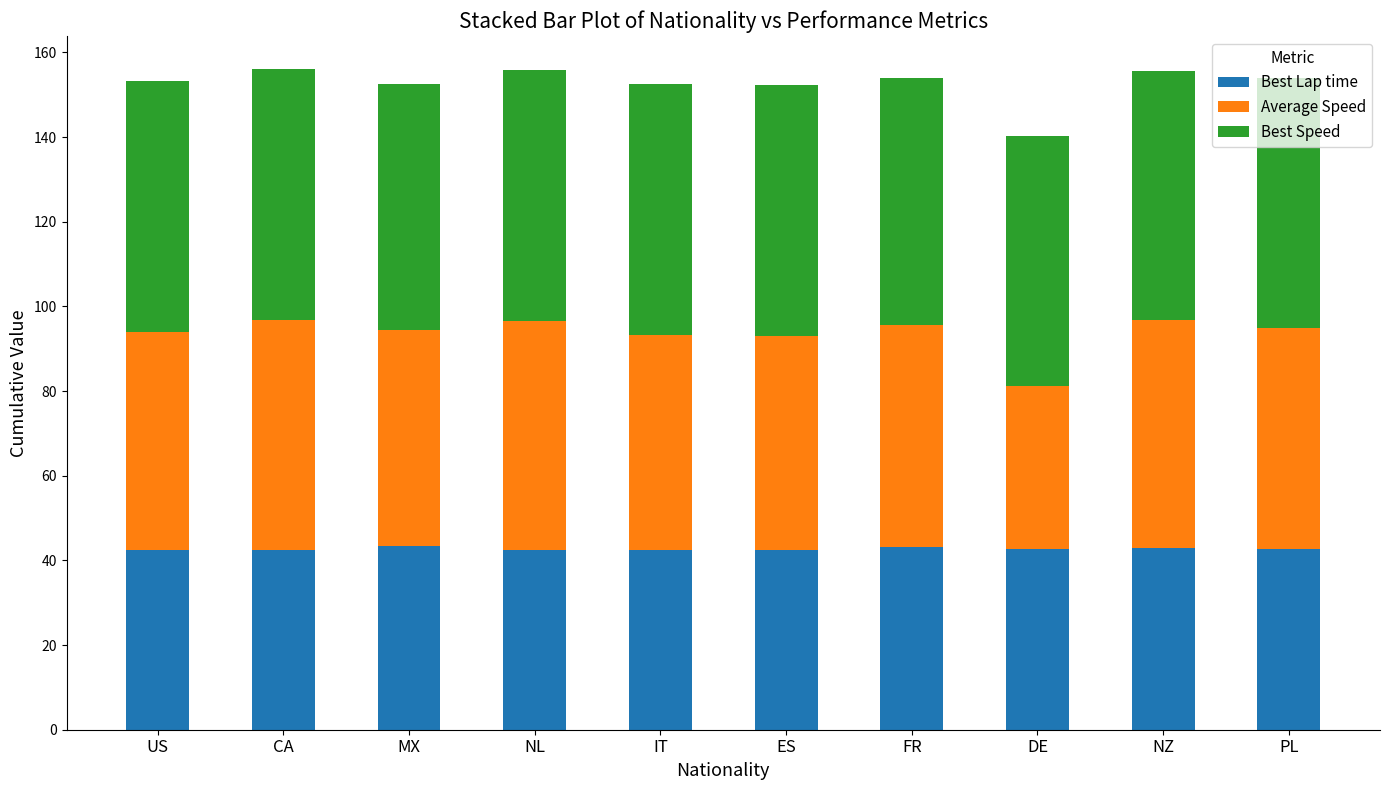

Is it true that Best Lap time equals 14.4 at NL?

False